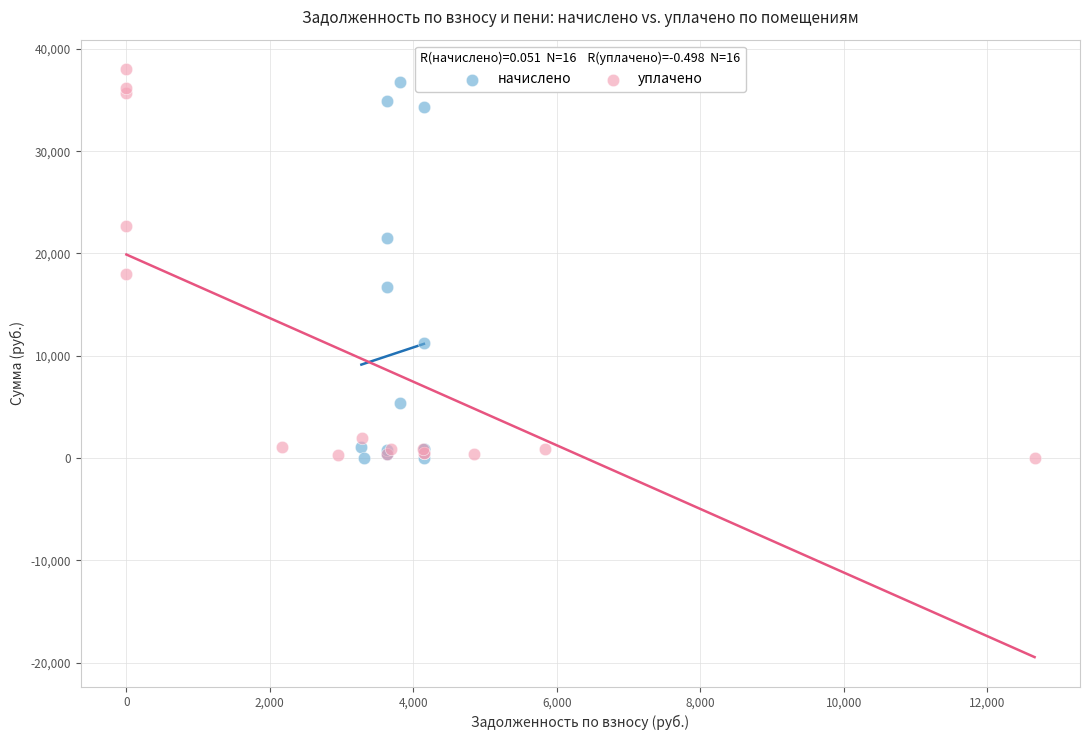

Which series has the widest spread of Y values?

уплачено